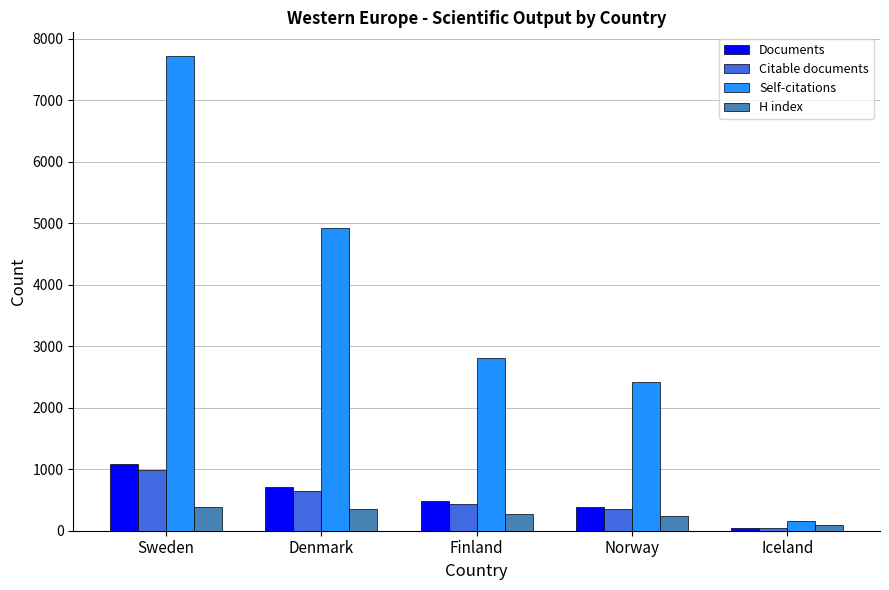

What is the label of the 1st bar from the left?

Sweden